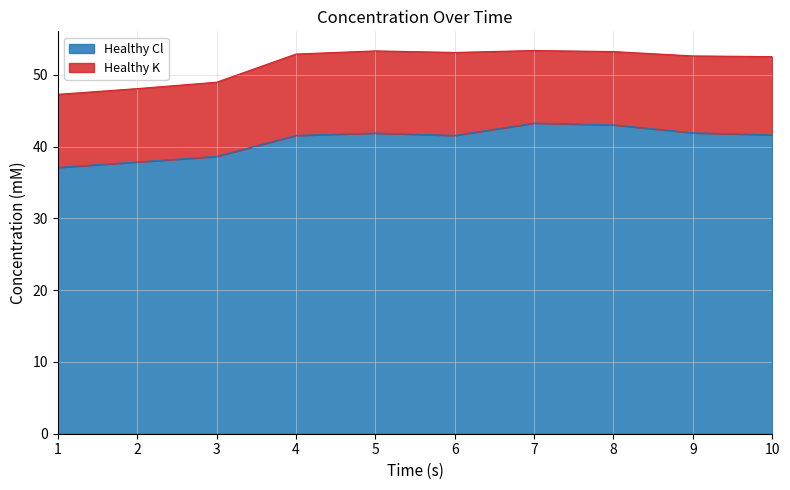

Which category has the highest value across all series?

7